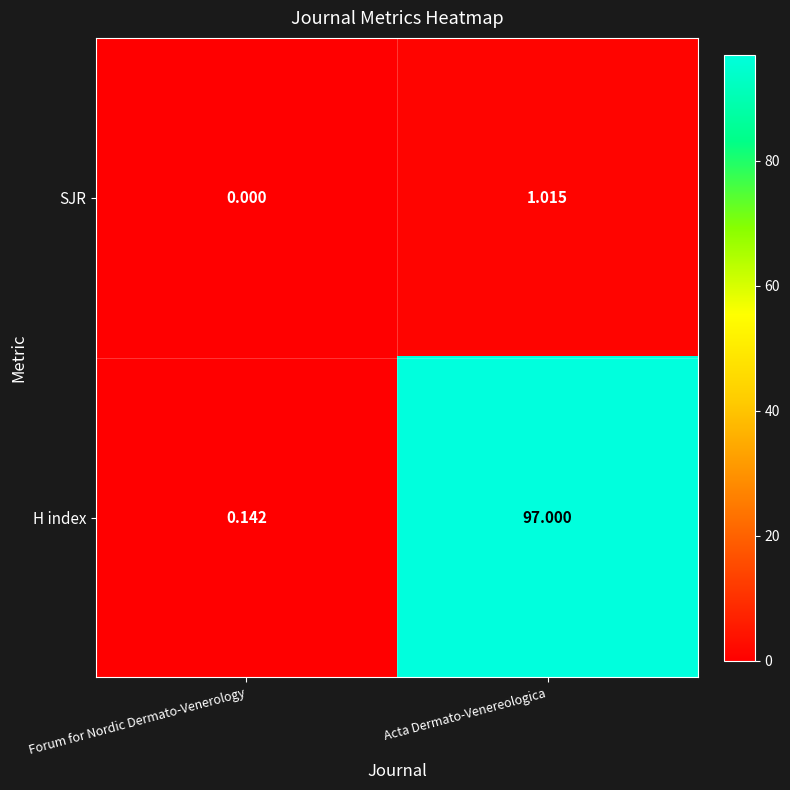

Which series has the largest range (max minus min)?

H index